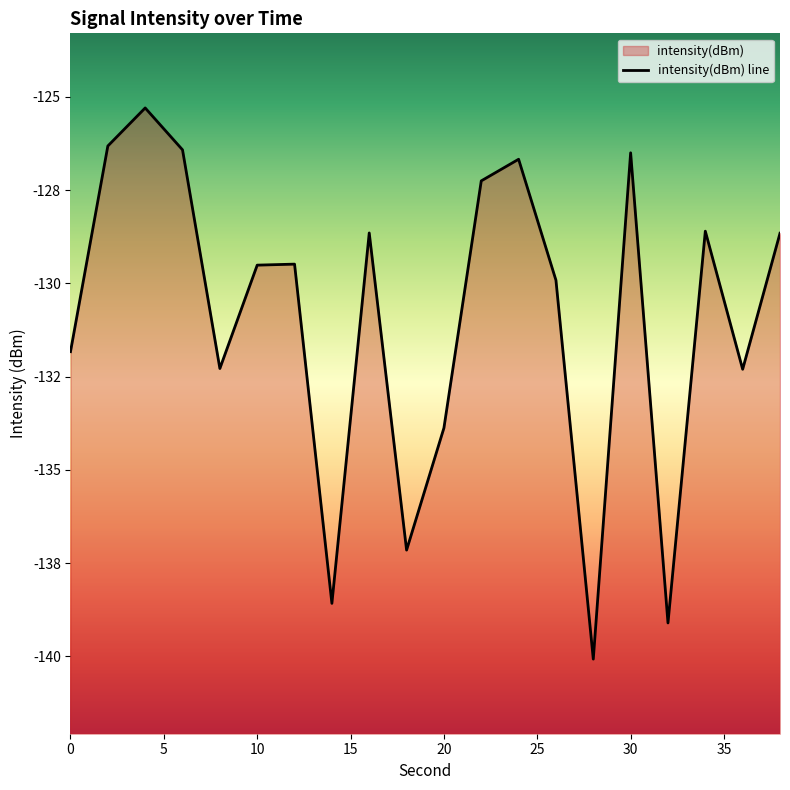

List the labels in order of value, smallest first.

28, 32, 14, 18, 20, 36, 8, 0, 26, 10, 12, 38, 16, 34, 22, 24, 30, 6, 2, 4